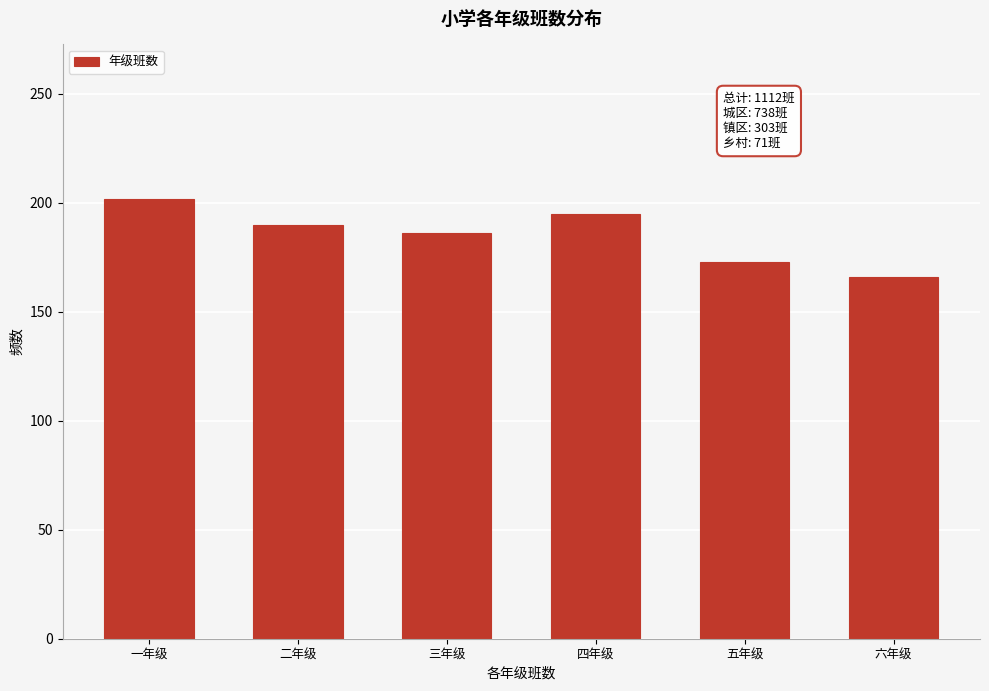

Reading left to right, what are all the values shown in this chart?

一年级=202	二年级=190	三年级=186	四年级=195	五年级=173	六年级=166